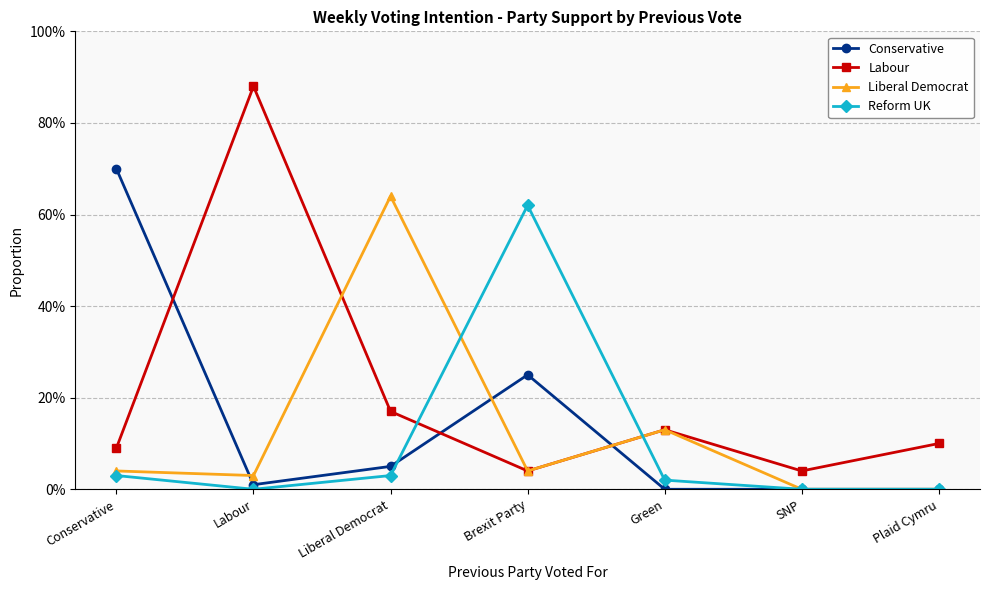

Does the chart display data point markers on the line(s)?

Yes